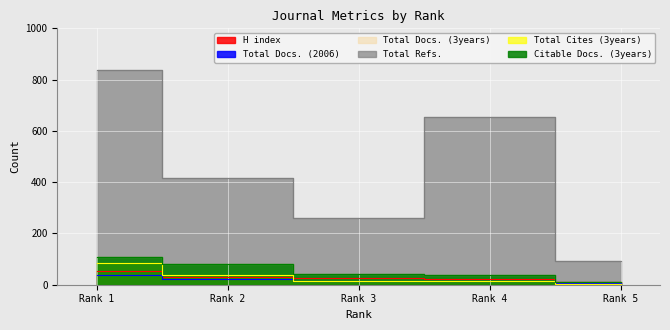

Between Rank 1 and Rank 5, which series saw the biggest shift?

Total Refs.